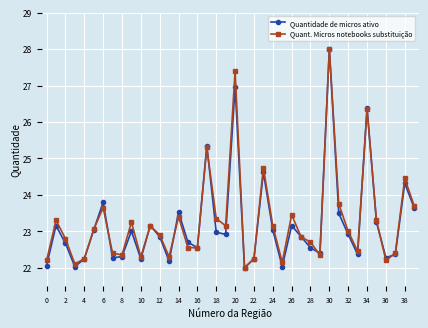

At how many categories does at least one series exceed 24?

6